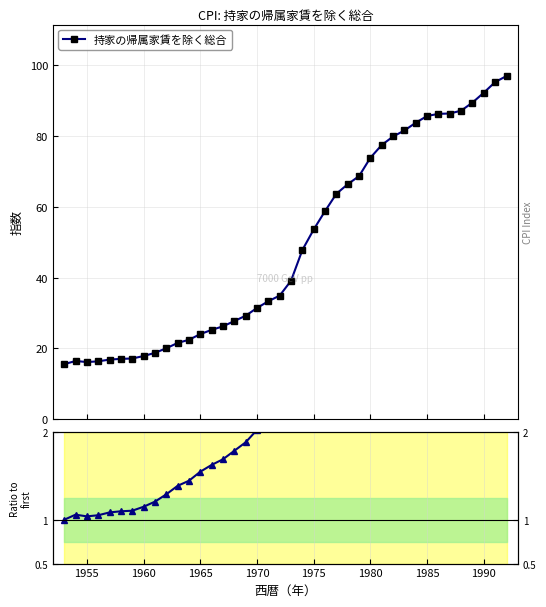

What is the difference between the maximum and minimum values in the 持家の帰属家賃を除く総合 series?

81.5